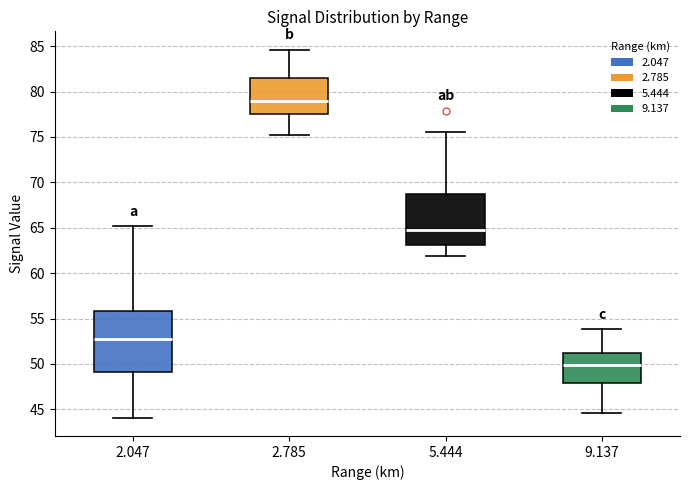

Comparing the boxes themselves (not the whiskers), which one is the tallest?

2.047